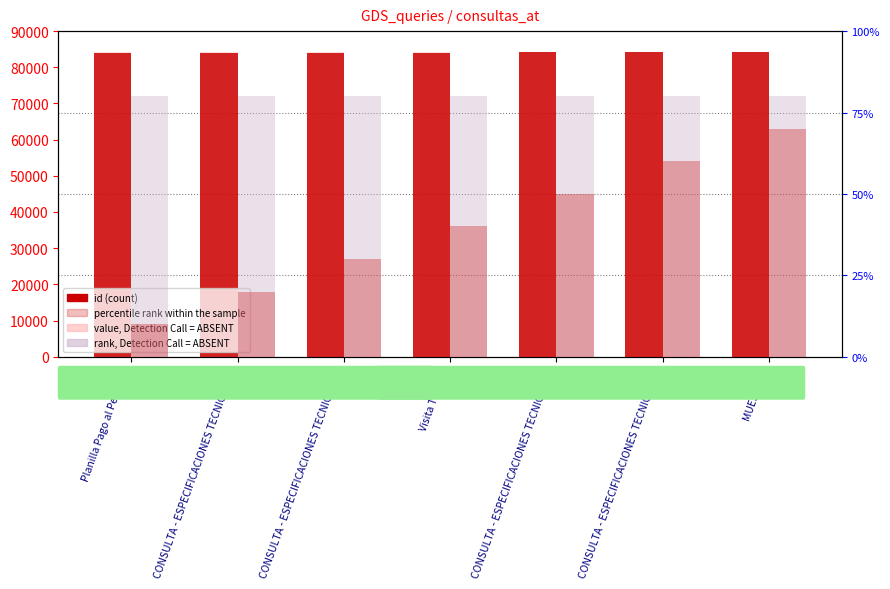

Is it true that numero rank (ABSENT) equals 8 at CONSULTA - ESPECIFICACIONES TECNICAS (1)?

True